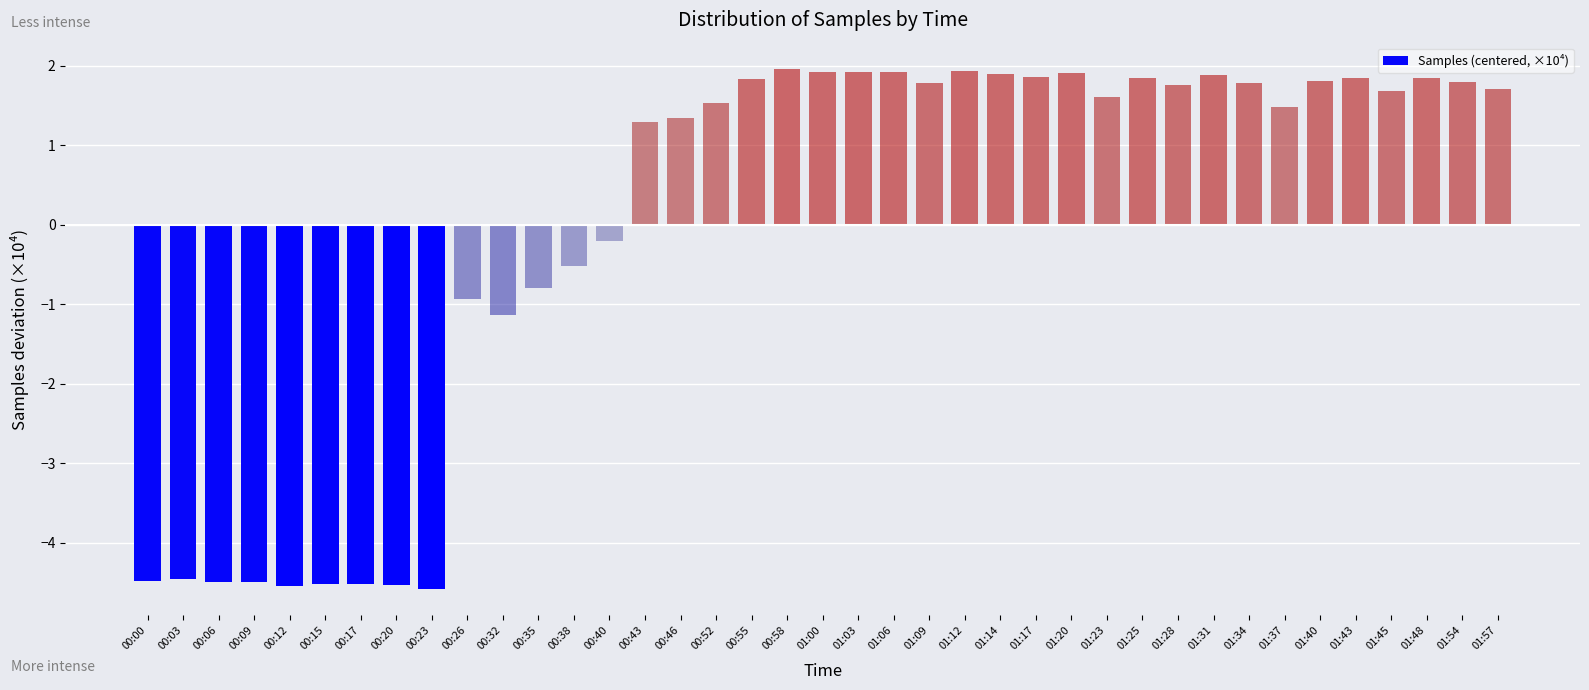

What is the value of the 25th bar from the left?

1.9